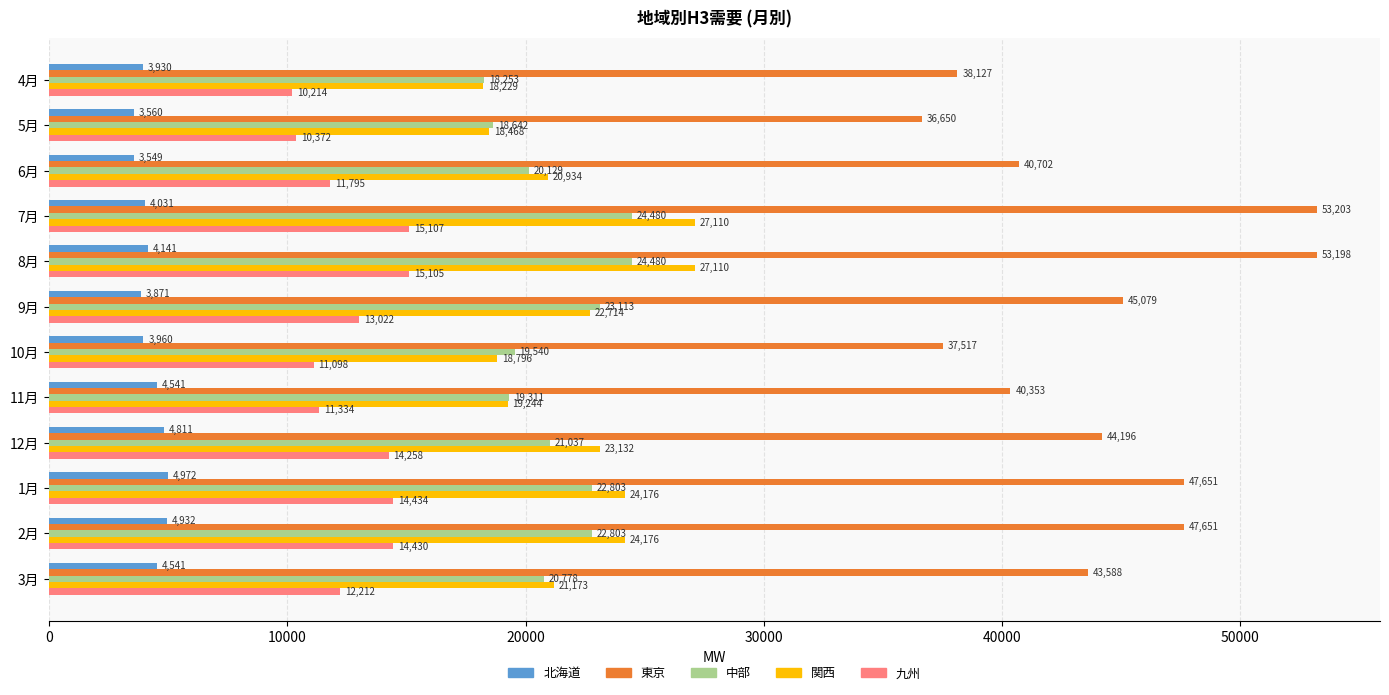

What is the lowest value of the 関西 series?

18229.1